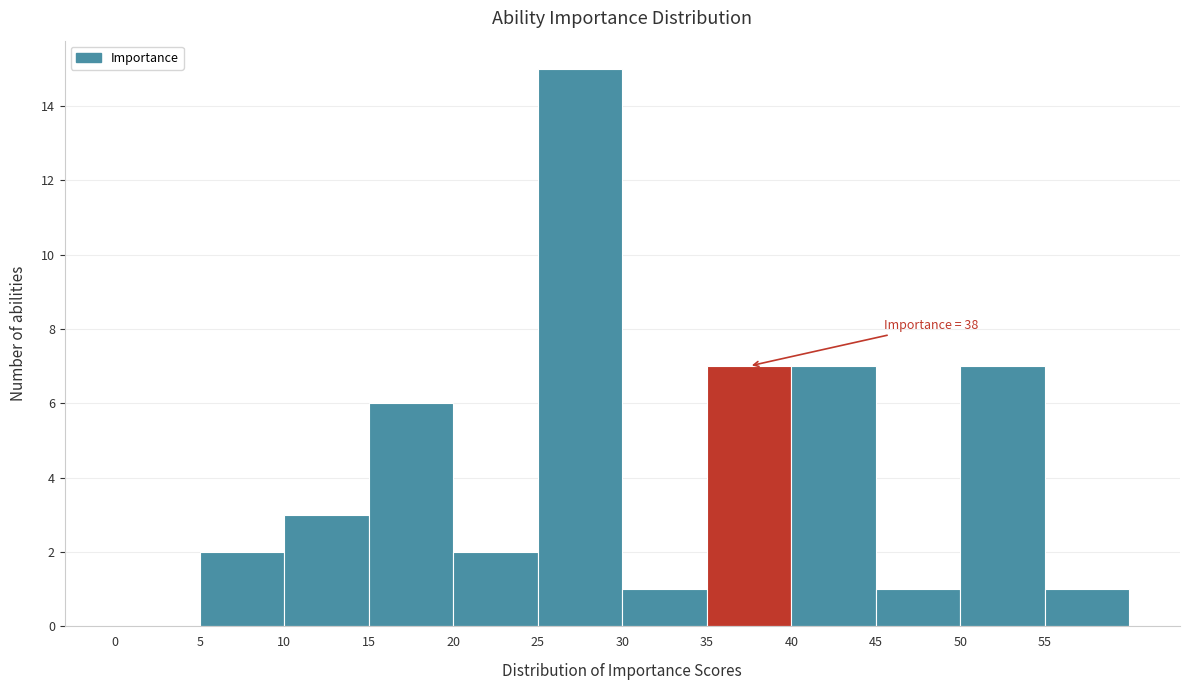

Which range on the x-axis has the tallest bar?

25 to 30